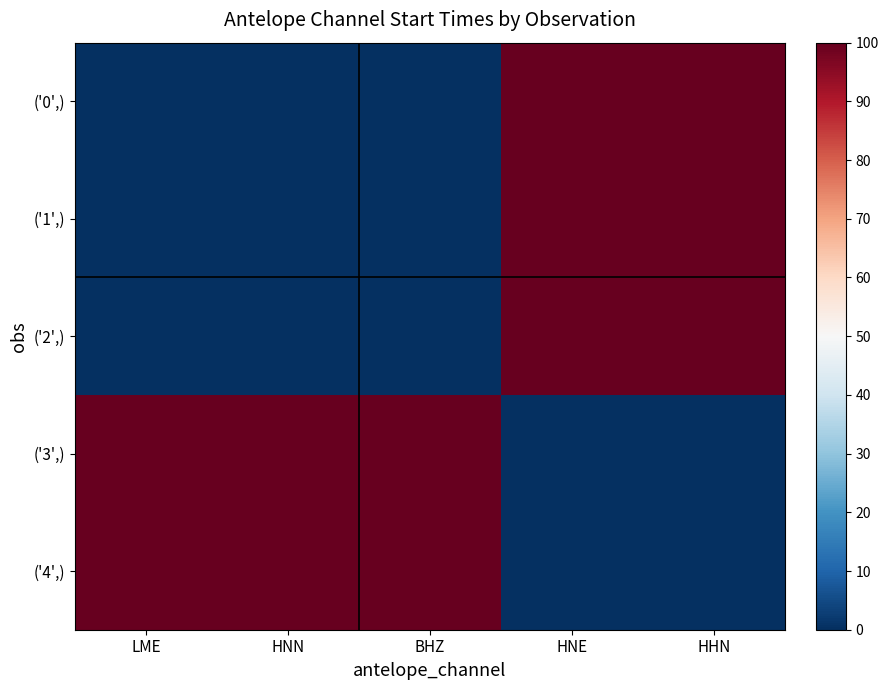

What is the difference between the highest and lowest values at HNN?

100.0